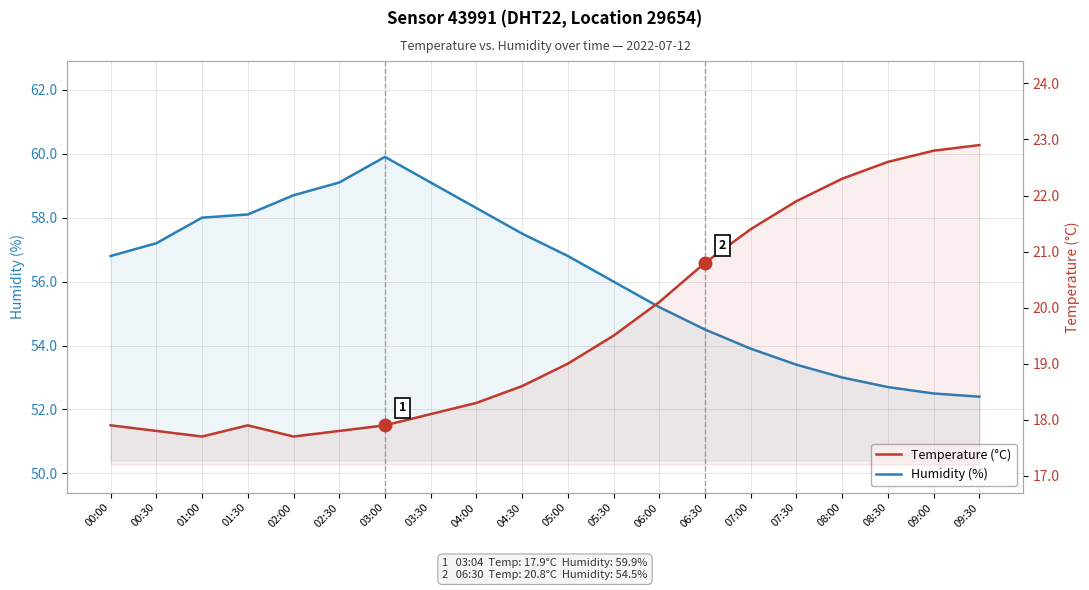

How many data points in Temperature (°C) are above 19?

9